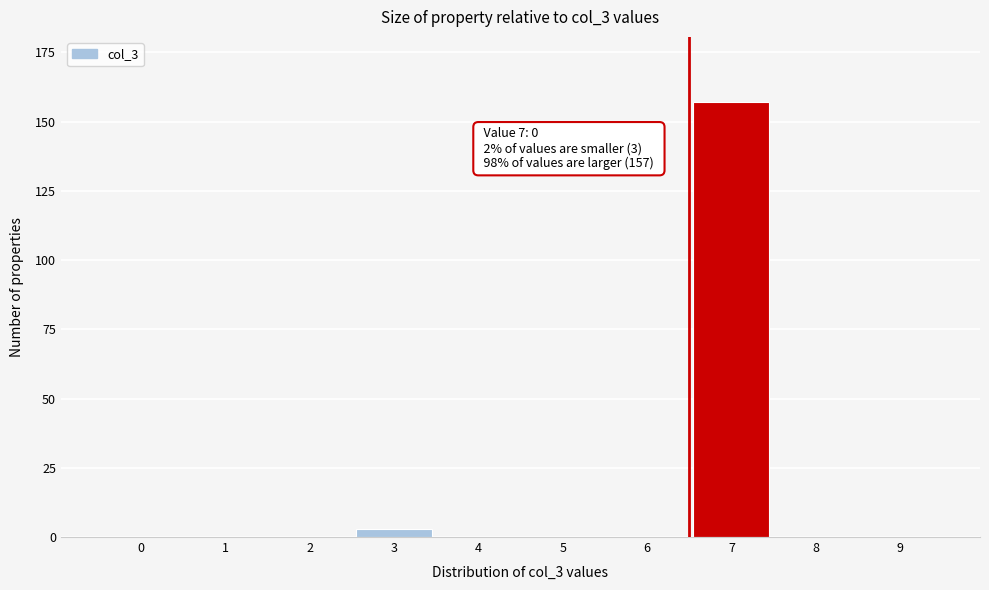

Reading left to right, transcribe all the data shown in this chart.

0=0	1=0	2=0	3=3	4=0	5=0	6=0	7=157	8=0	9=0